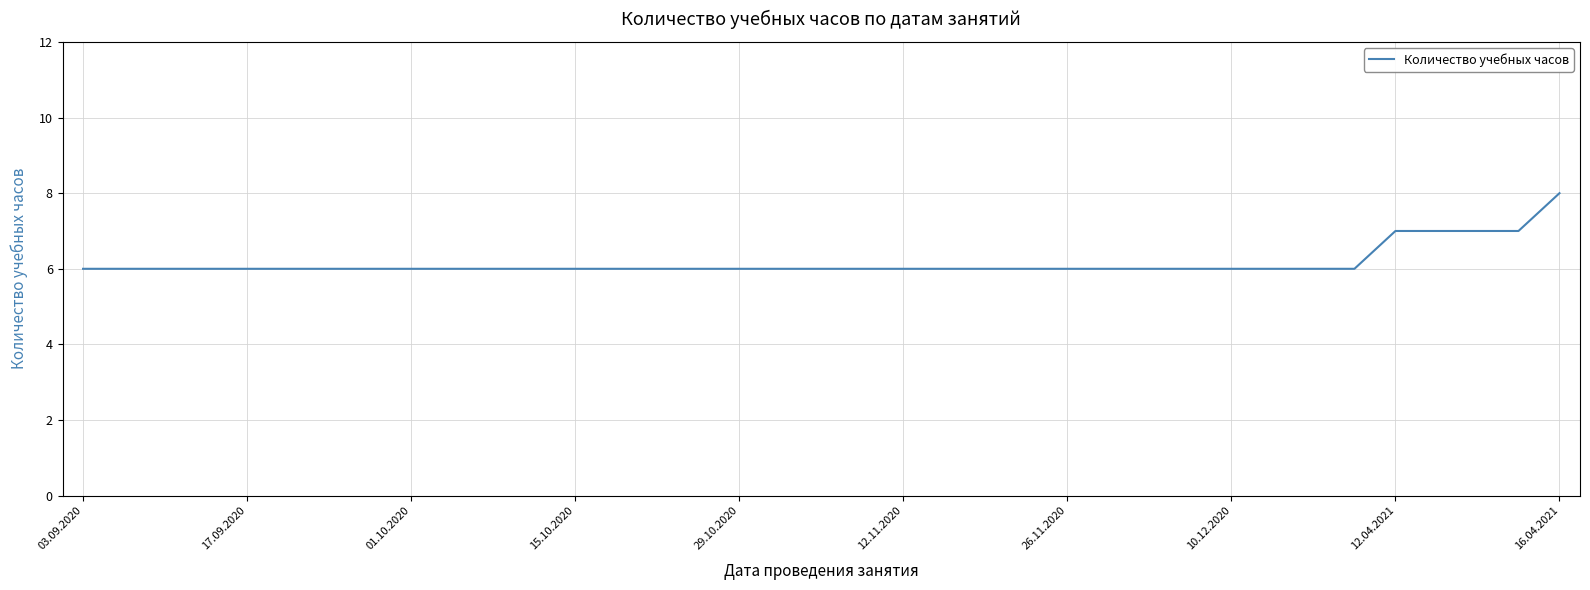

What is the maximum value shown in the chart?

8